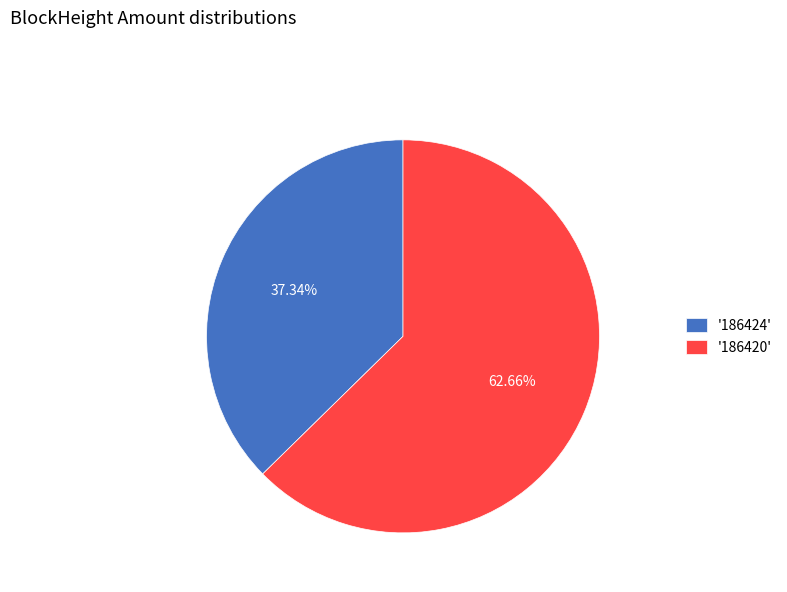

Rank the categories by value from lowest to highest.

'186424', '186420'